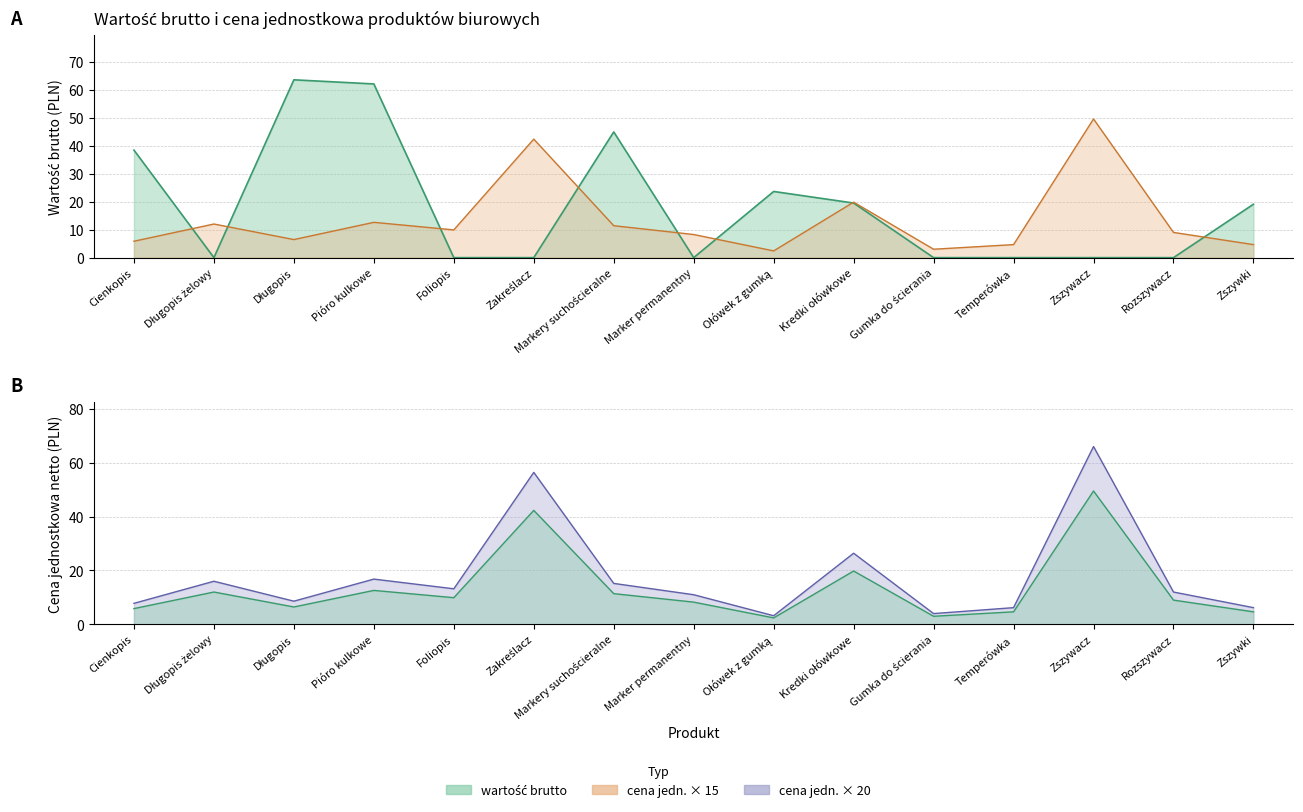

True or false: cena jednostkowa netto has more than 0 interior local peaks.

True